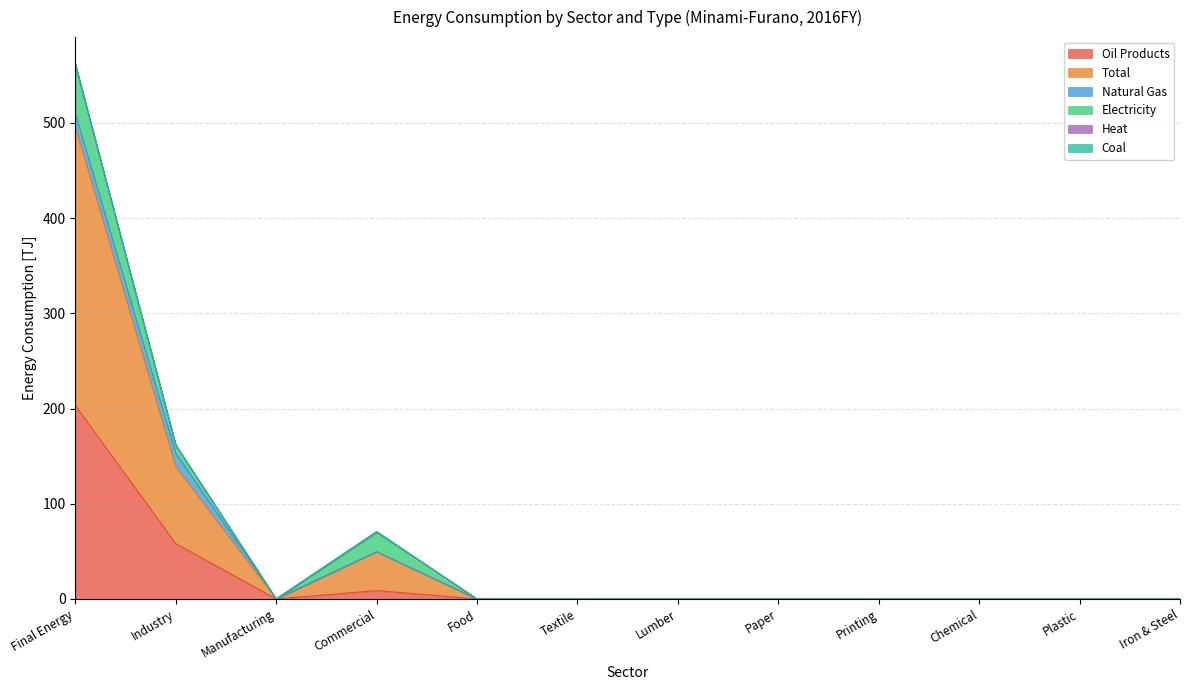

True or false: Oil Products and Total cross at least once.

False